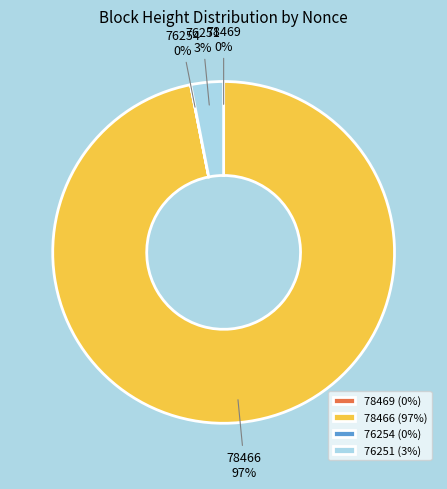

The 78466 slice represents 97% of the pie. True or false?

True